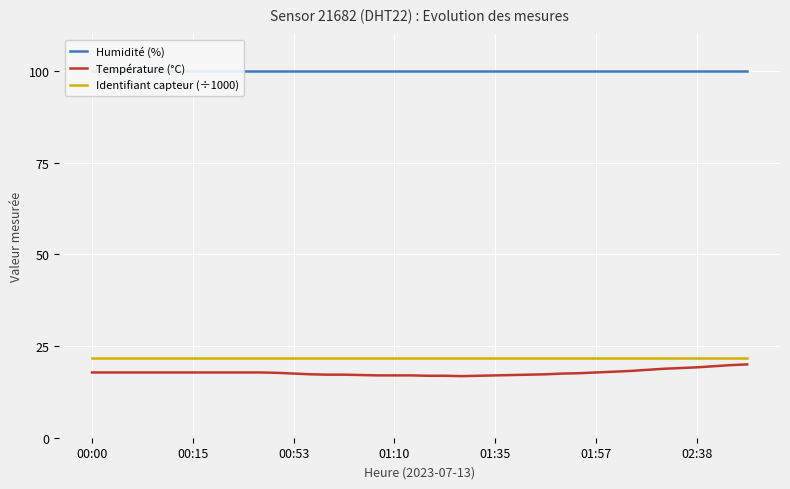

Is it true that Température (°C) equals 17.5 at 00:53?

True